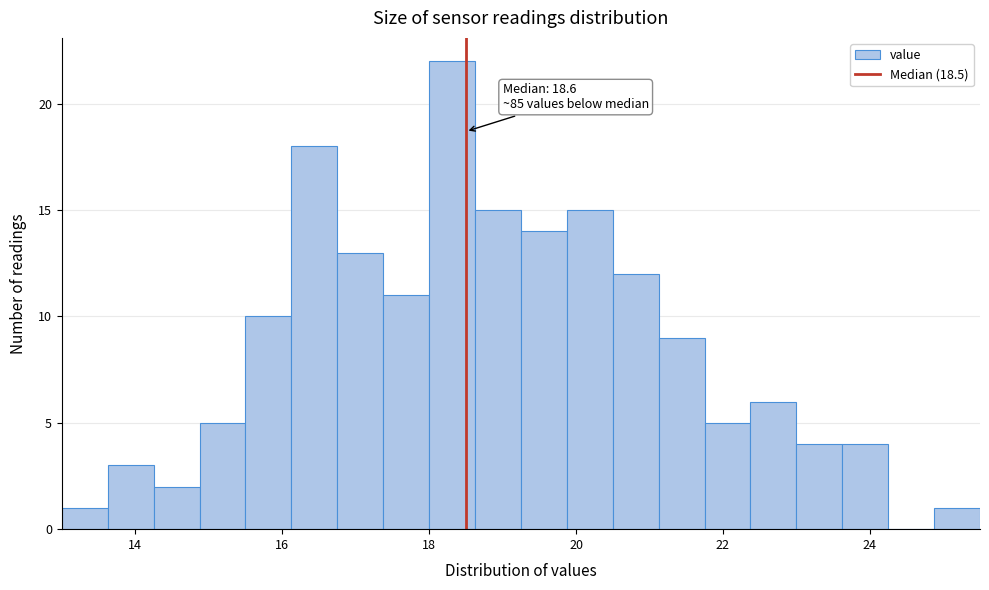

Around what value on the x-axis is the tallest bar? Give the approximate position of its centre, as read against the axis.

18.4